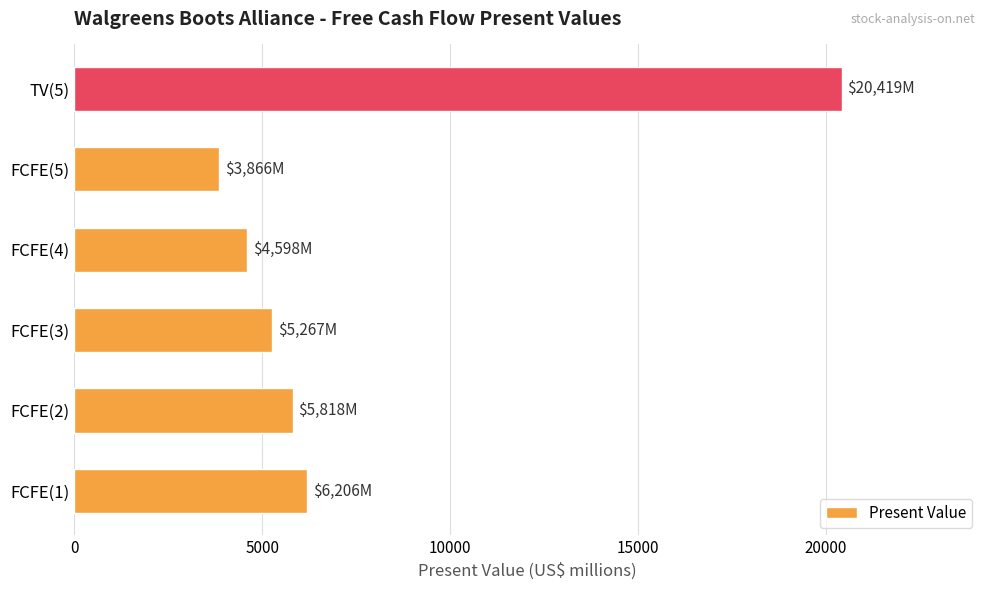

Which has a higher value, FCFE(5) or FCFE(4)?

FCFE(4)